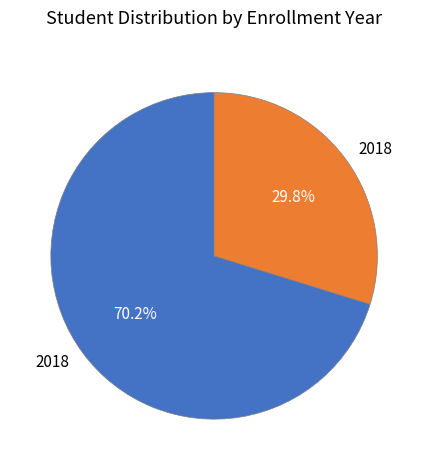

Does any single category account for the majority?

Yes